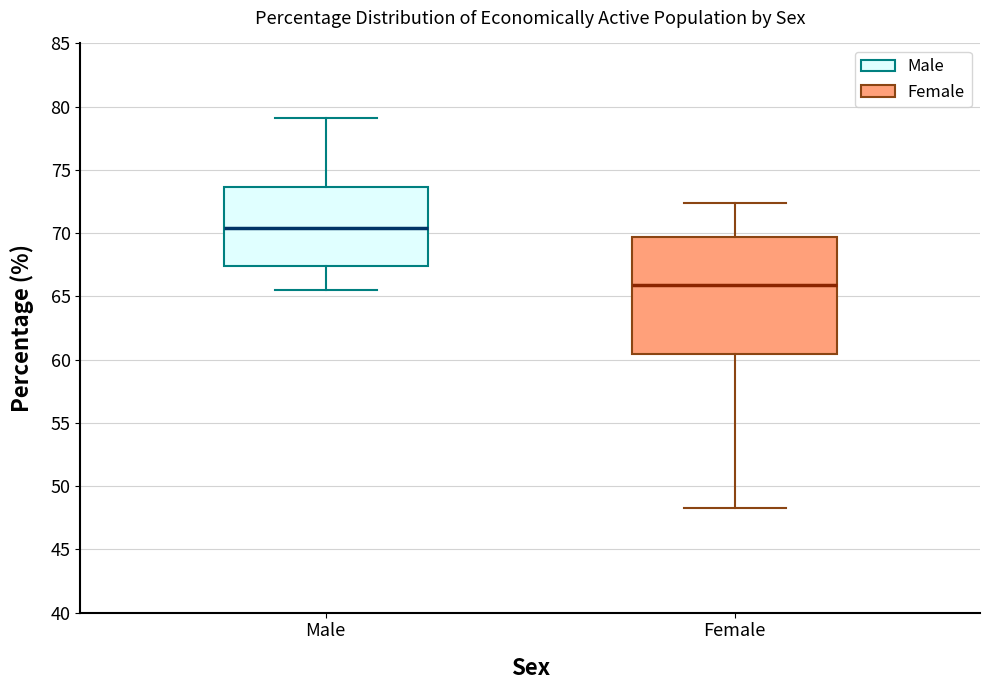

Reading left to right, transcribe this box plot: for each box, give where its median line is, the range the box spans, and where its two whiskers end, as read against the y-axis. The values are not printed on the chart, so give them approximately, as read against the axis.

Male: median 70.5, box 67.5 to 73.5, whiskers 65.5 to 79.0
Female: median 66.0, box 60.5 to 69.5, whiskers 48.5 to 72.5